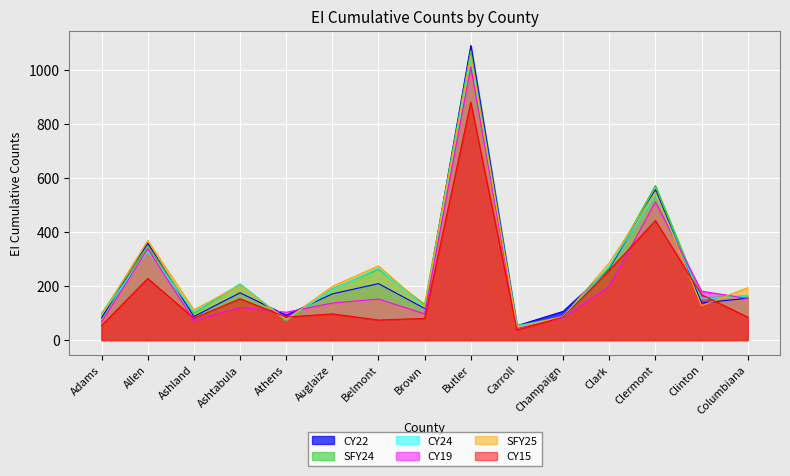

What is the value of the CY15 point at the 8th from the left?

80